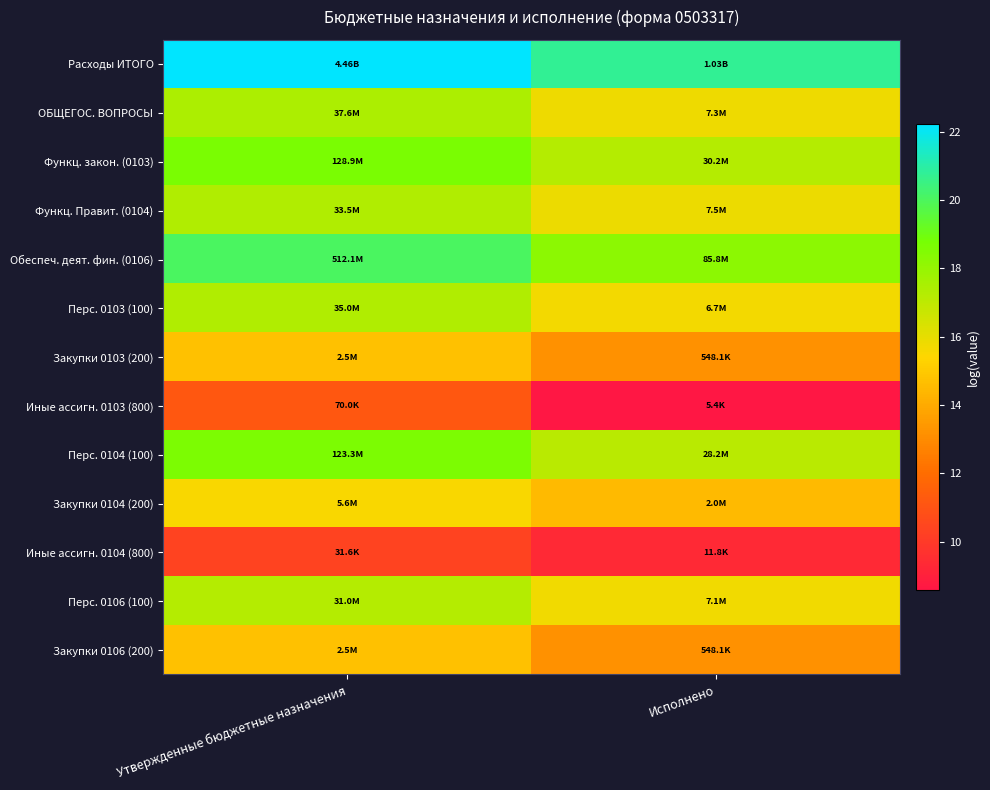

Reading left to right, transcribe all the data shown in this chart.

Расходы ИТОГО: Утвержденные бюджетные назначения=22.2	Исполнено=20.7
ОБЩЕГОС. ВОПРОСЫ: Утвержденные бюджетные назначения=17.4	Исполнено=15.8
Функц. закон. (0103): Утвержденные бюджетные назначения=18.7	Исполнено=17.2
Функц. Правит. (0104): Утвержденные бюджетные назначения=17.3	Исполнено=15.8
Обеспеч. деят. фин. (0106): Утвержденные бюджетные назначения=20.1	Исполнено=18.3
Перс. 0103 (100): Утвержденные бюджетные назначения=17.4	Исполнено=15.7
Закупки 0103 (200): Утвержденные бюджетные назначения=14.7	Исполнено=13.2
Иные ассигн. 0103 (800): Утвержденные бюджетные назначения=11.2	Исполнено=8.6
Перс. 0104 (100): Утвержденные бюджетные назначения=18.6	Исполнено=17.2
Закупки 0104 (200): Утвержденные бюджетные назначения=15.5	Исполнено=14.5
Иные ассигн. 0104 (800): Утвержденные бюджетные назначения=10.4	Исполнено=9.4
Перс. 0106 (100): Утвержденные бюджетные назначения=17.2	Исполнено=15.8
Закупки 0106 (200): Утвержденные бюджетные назначения=14.7	Исполнено=13.2